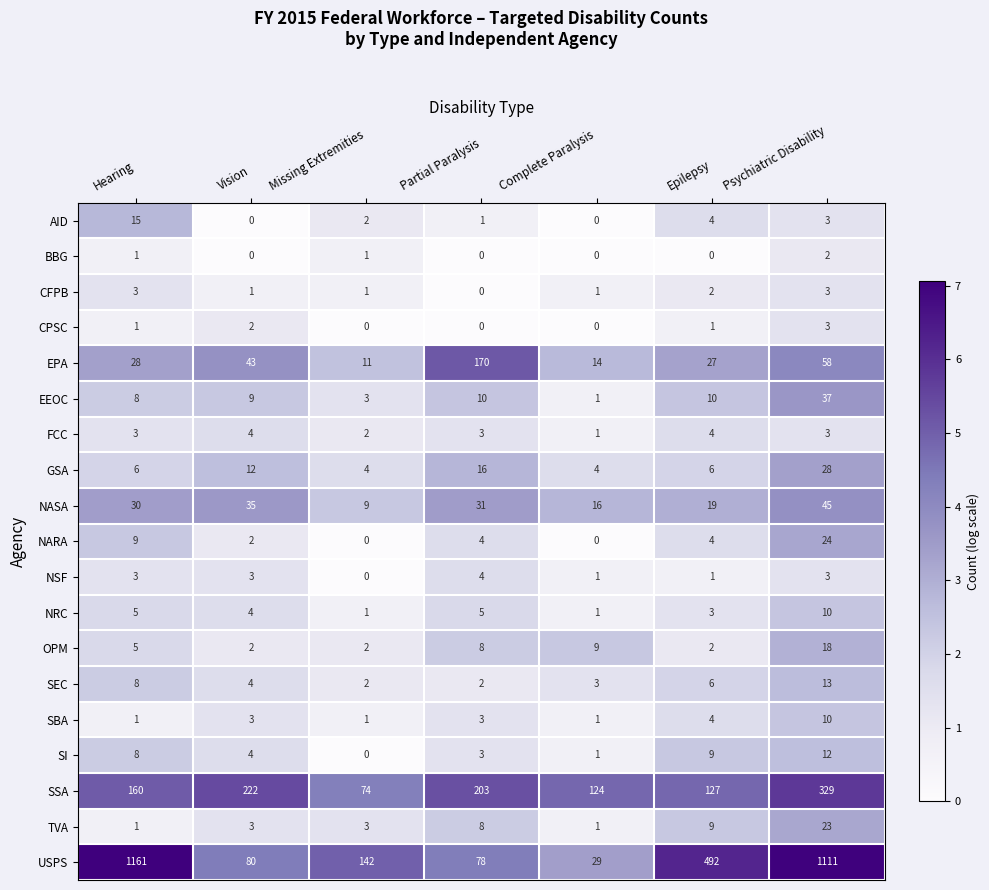

Between Missing Extremities and Psychiatric Disability, which series saw the biggest shift?

USPS